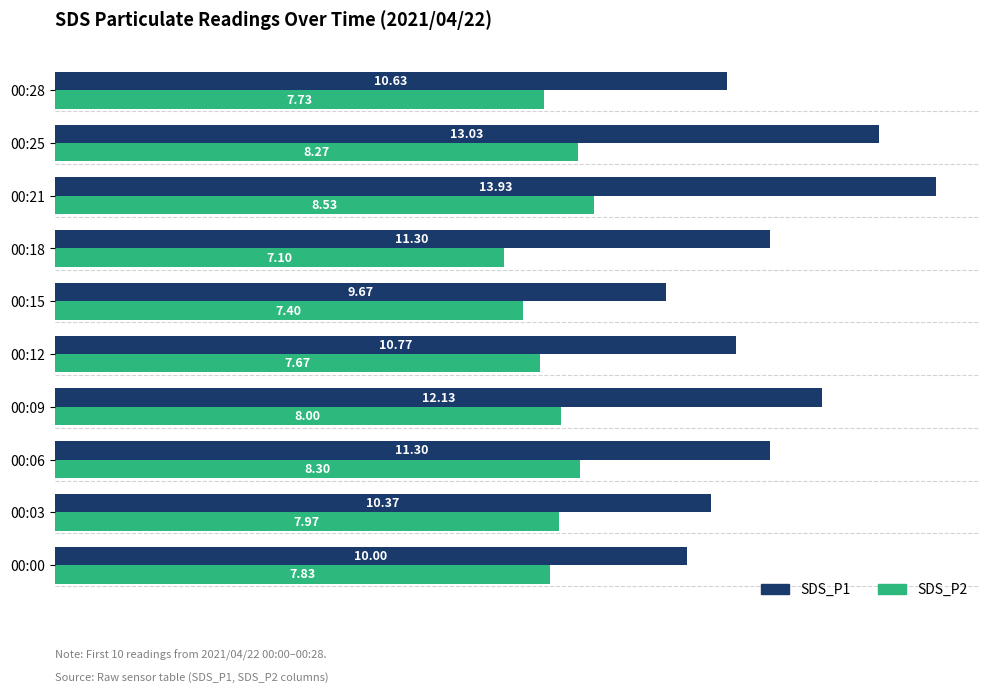

List the series in order of their peak value, lowest first.

SDS_P2, SDS_P1